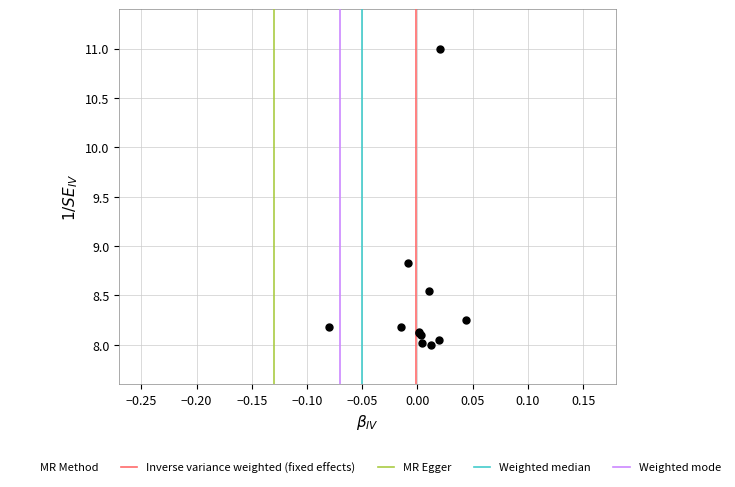

What Y value in the scatter plot is closest to 9?

8.8